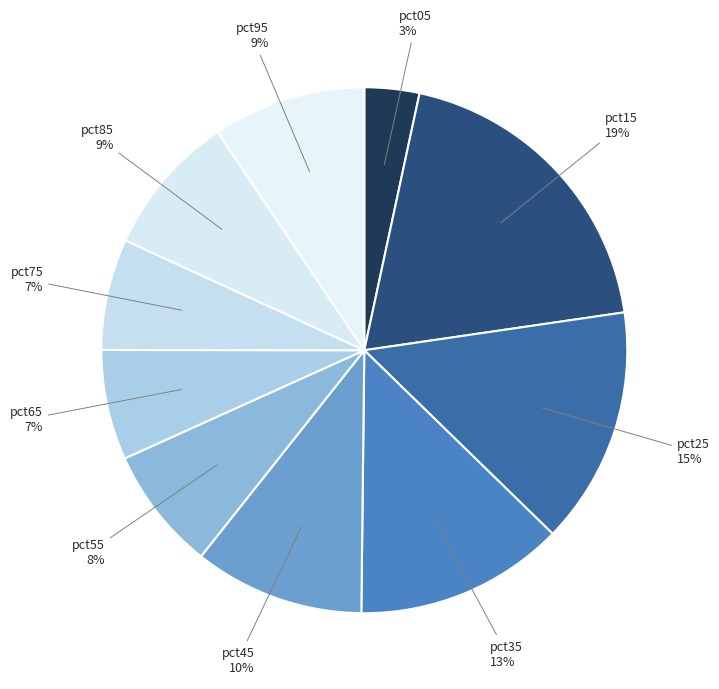

Does pct95 represent more than half of the total?

No